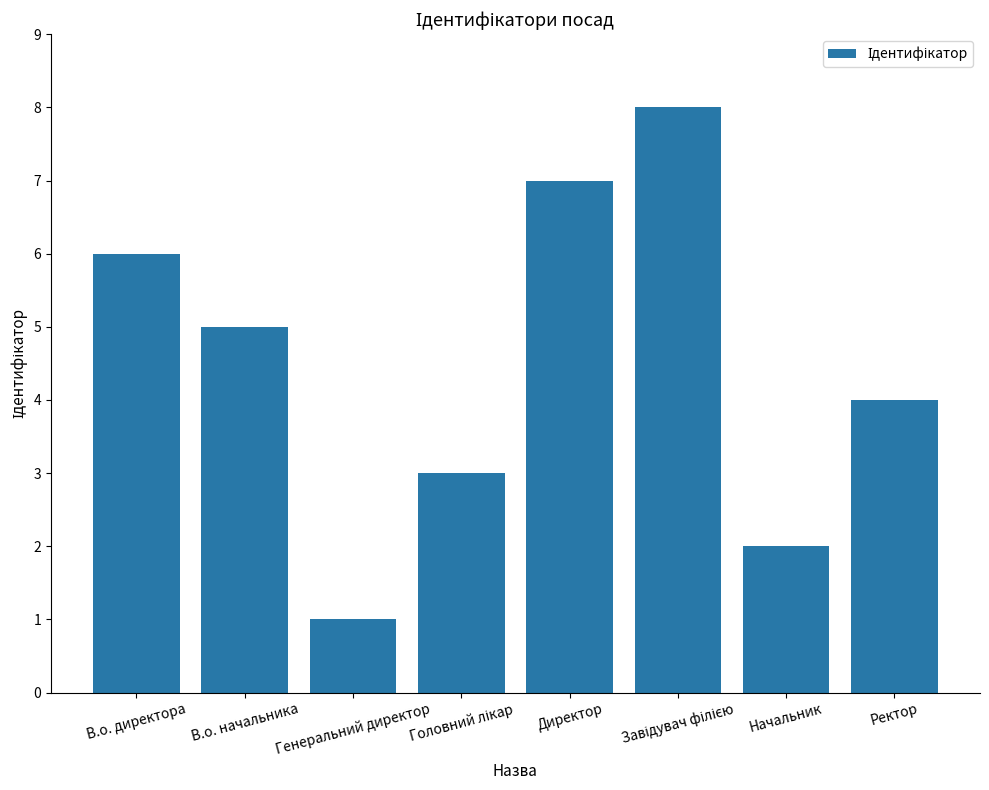

What is the change in value from Генеральний директор to Начальник?

+1